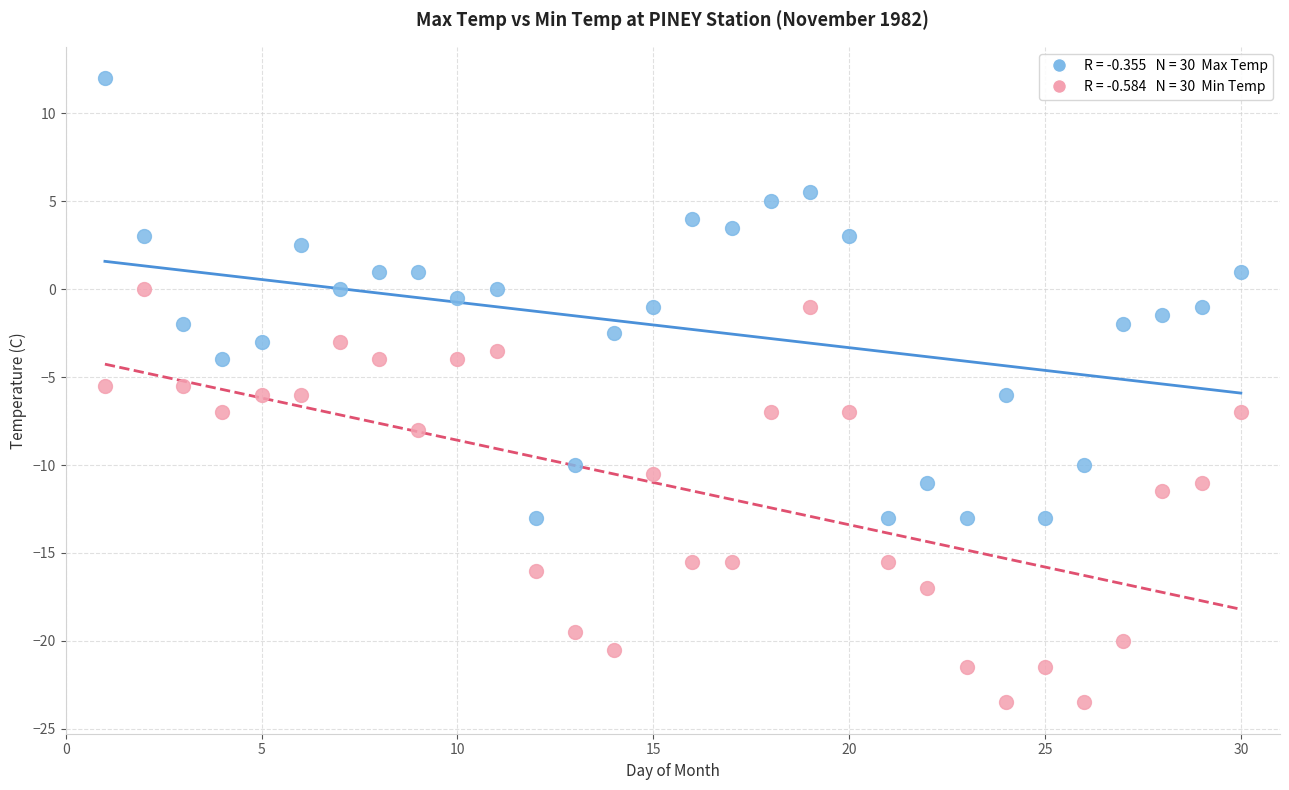

Across all data points, what is the range of X values (max minus min)?

29.0